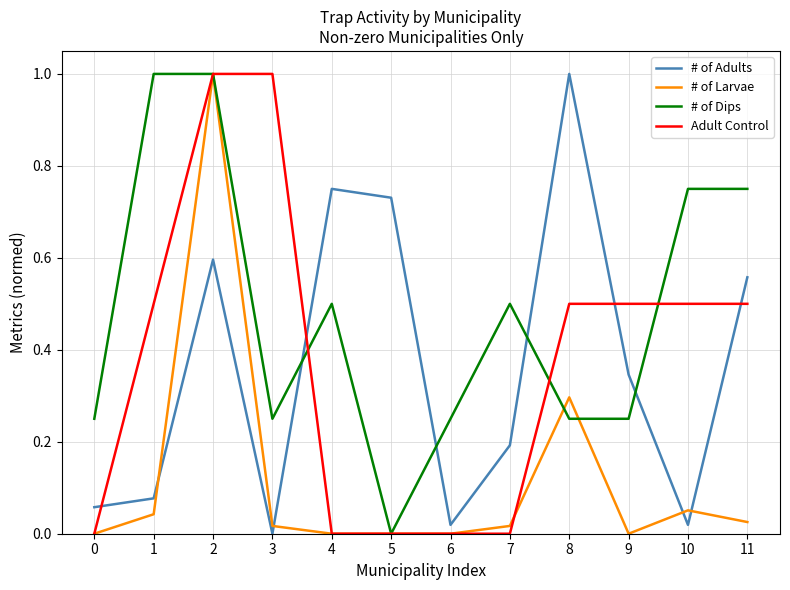

True or false: # of Larvae and # of Dips cross at least once.

True